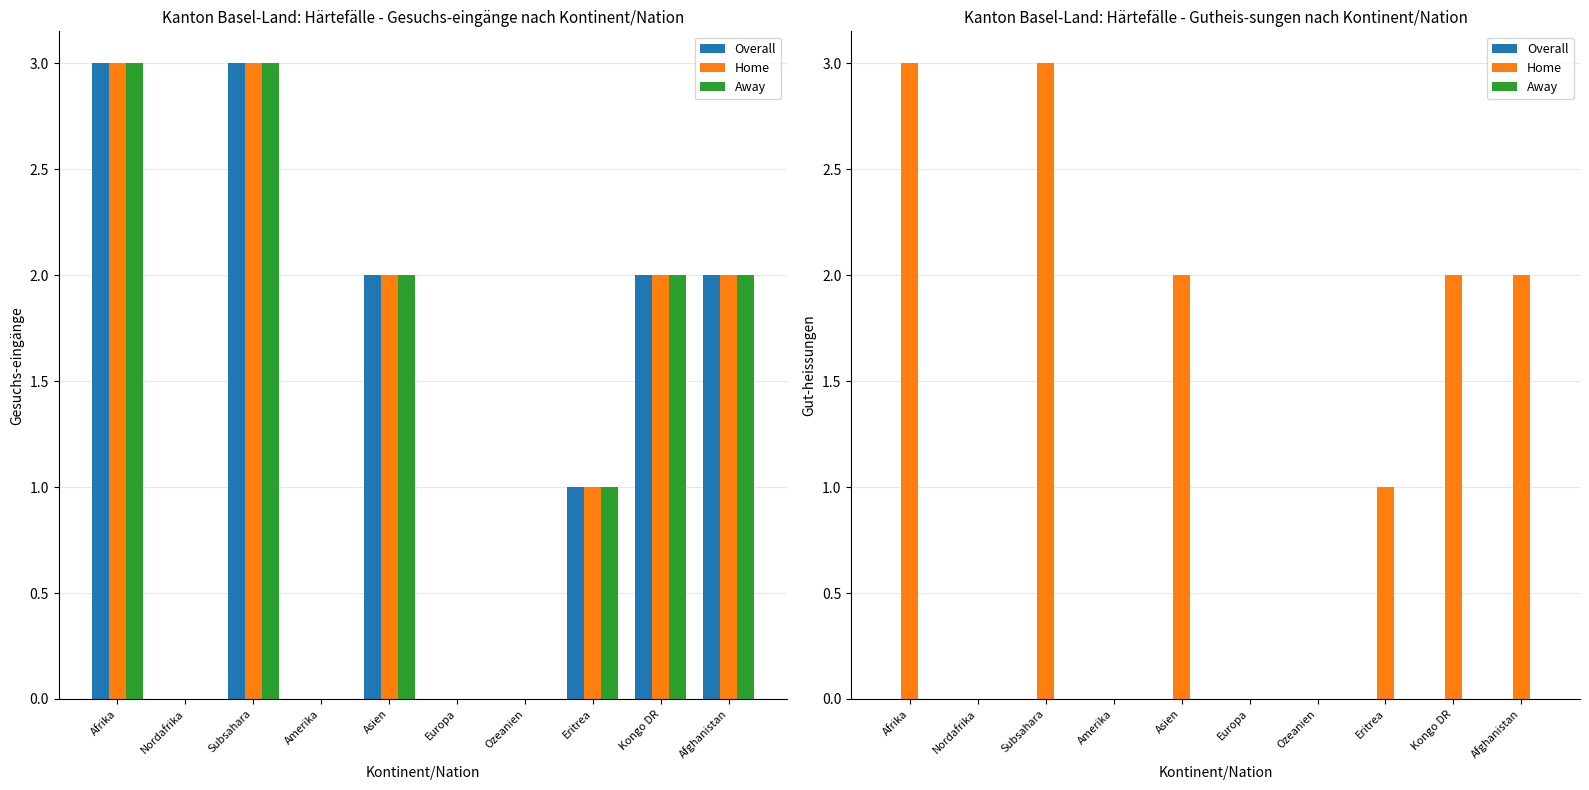

Which series changed the most between Asien and Afghanistan?

Overall